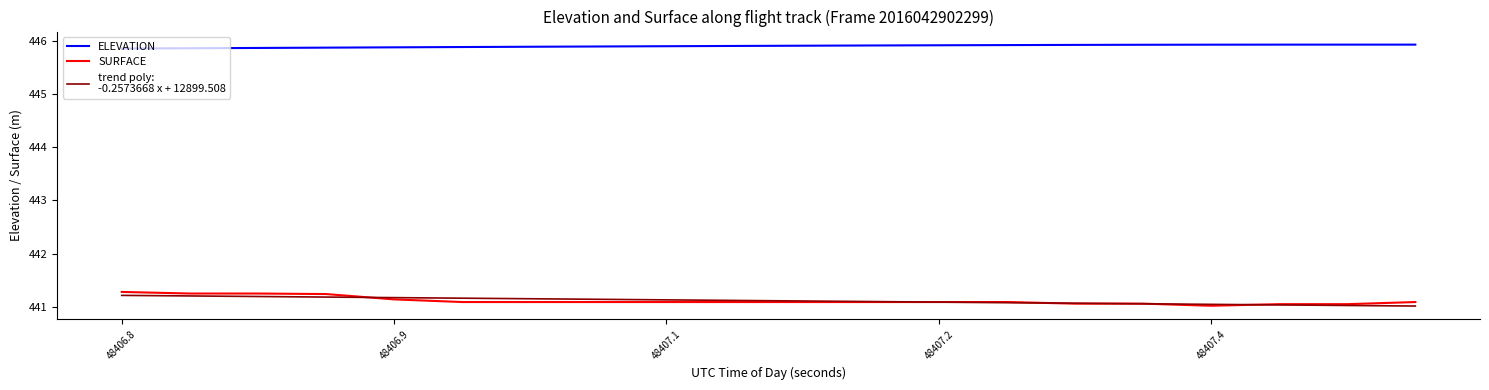

True or false: ELEVATION and SURFACE intersect in this chart.

False